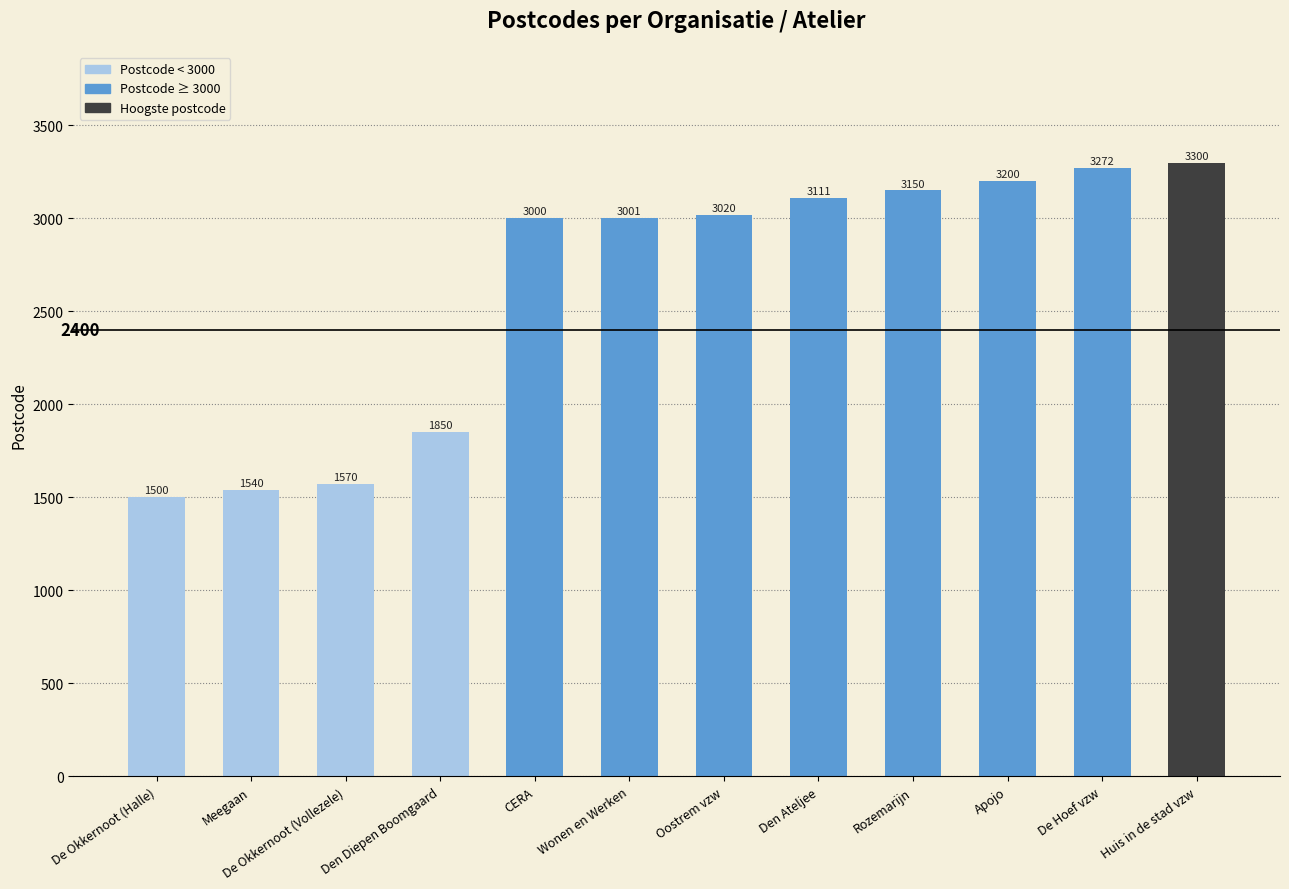

What is the difference between the maximum and minimum values?

1800